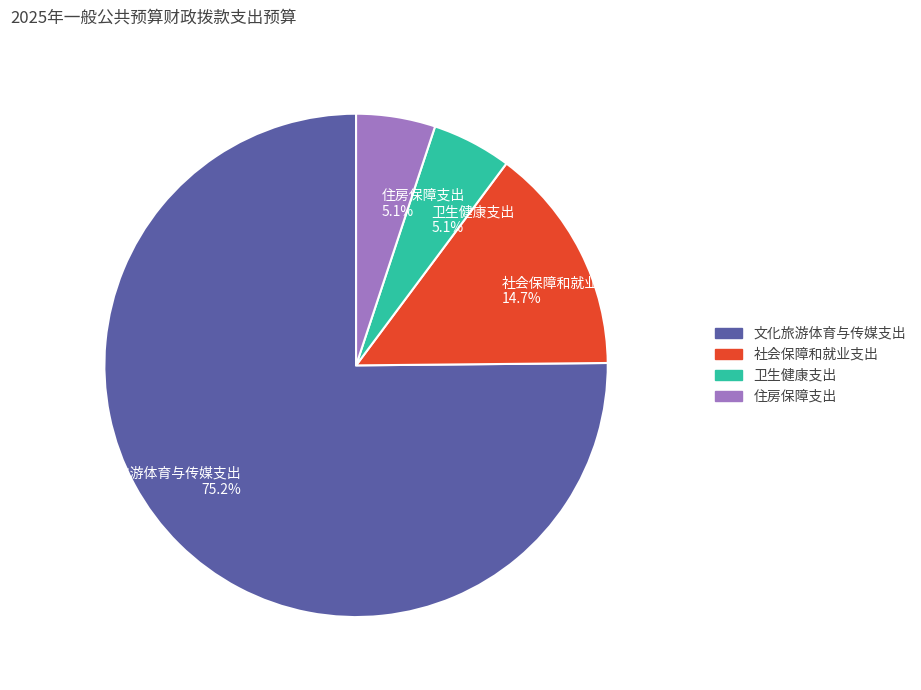

Is the sum of 社会保障和就业支出 and 卫生健康支出 greater than half?

No